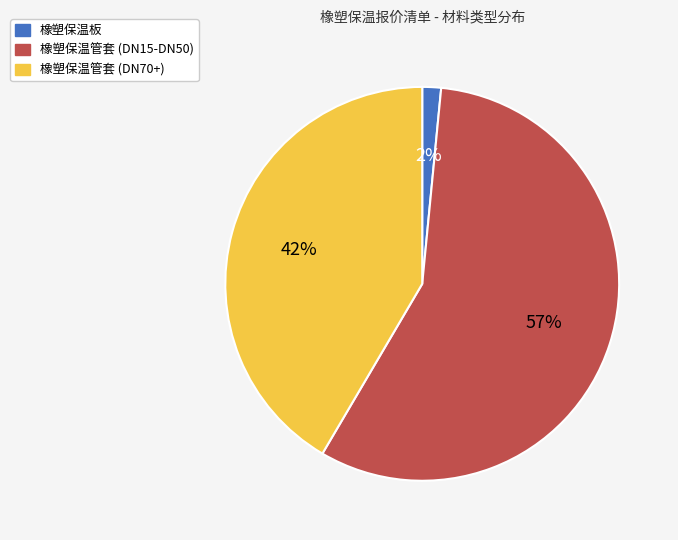

To the nearest percent, what percentage of the pie is 橡塑保温管套 (DN70+)?

42%